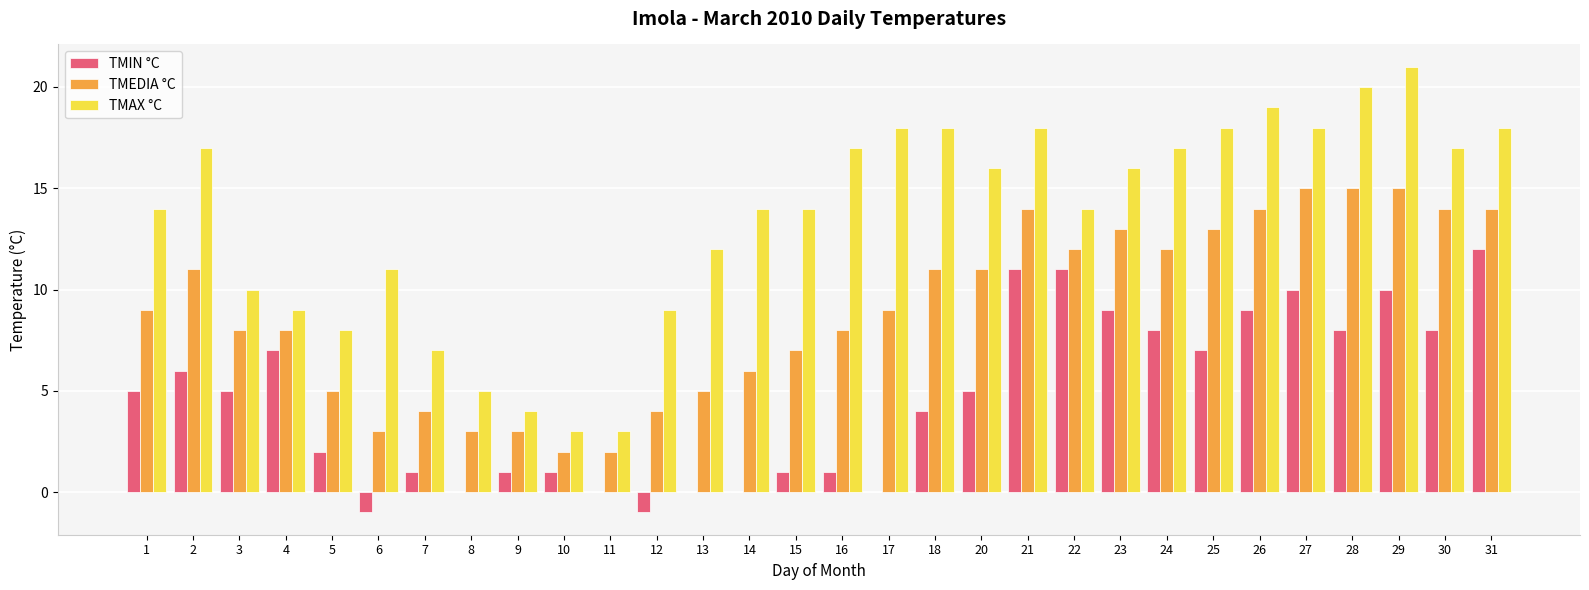

What is the difference between the TMIN °C values at 30 and 7?

7